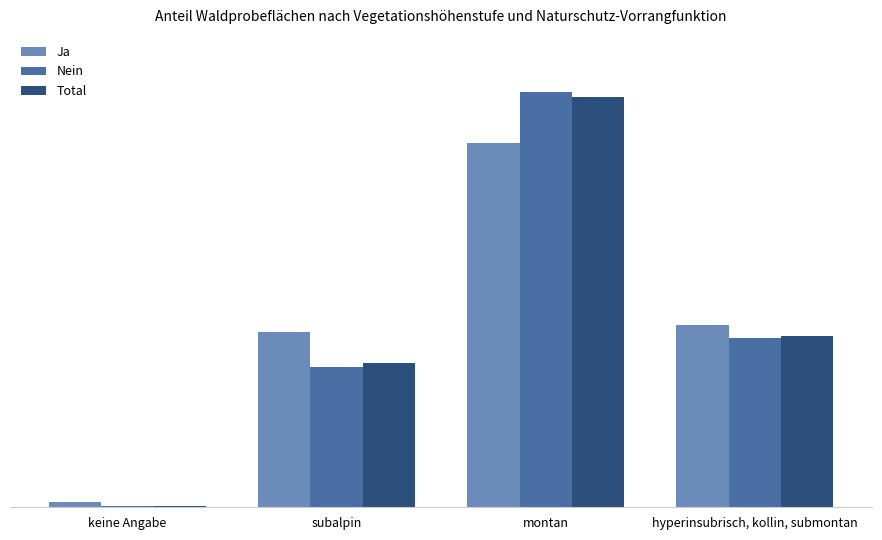

What position from the left is montan?

3